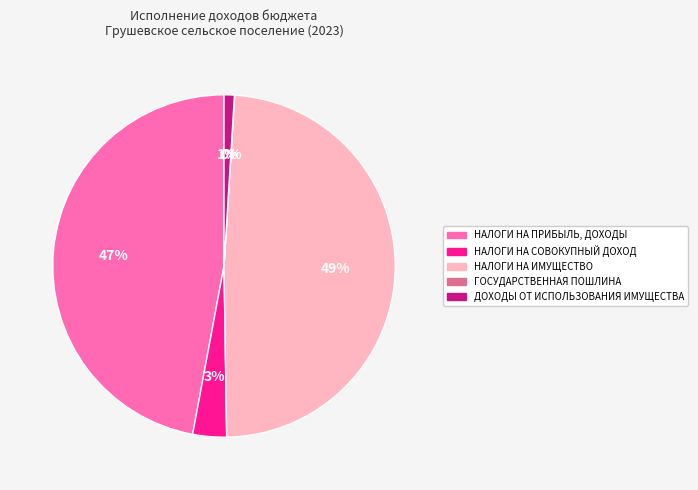

Which category has the biggest portion of the pie?

НАЛОГИ НА ИМУЩЕСТВО